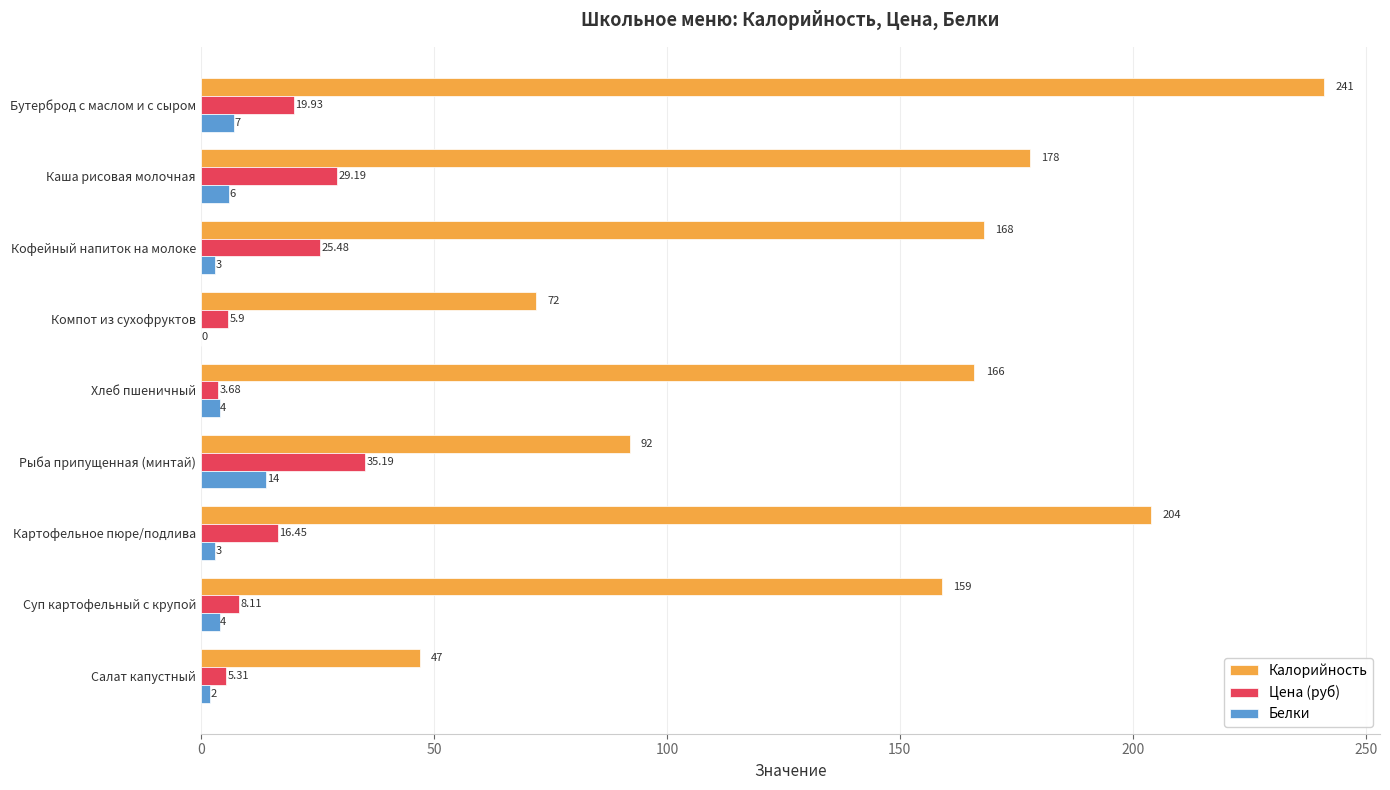

Count the number of categories in the chart.

9